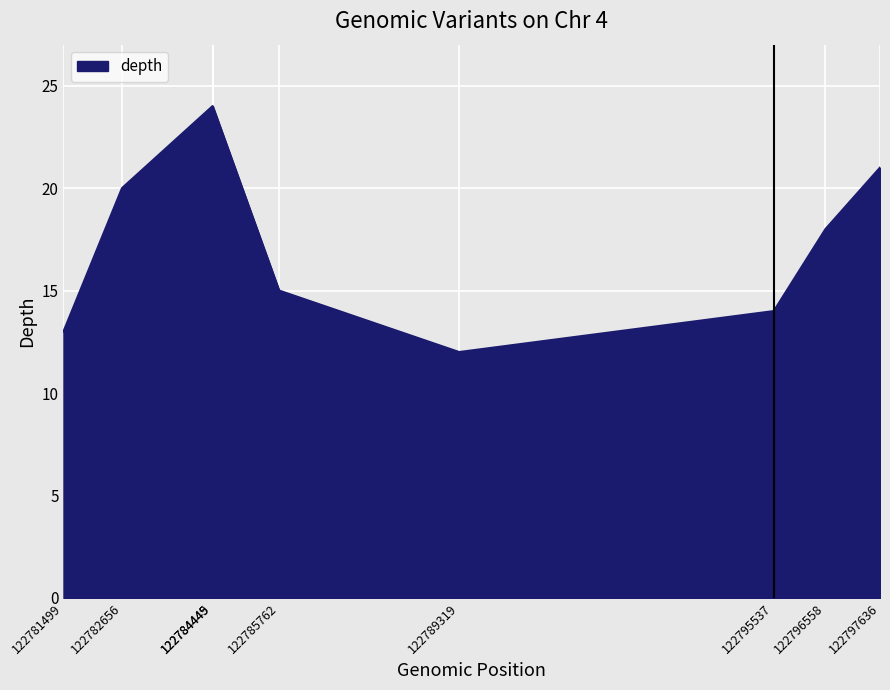

Reading left to right, list all the values displayed in this chart.

13	20	24	24	15	12	14	18	21